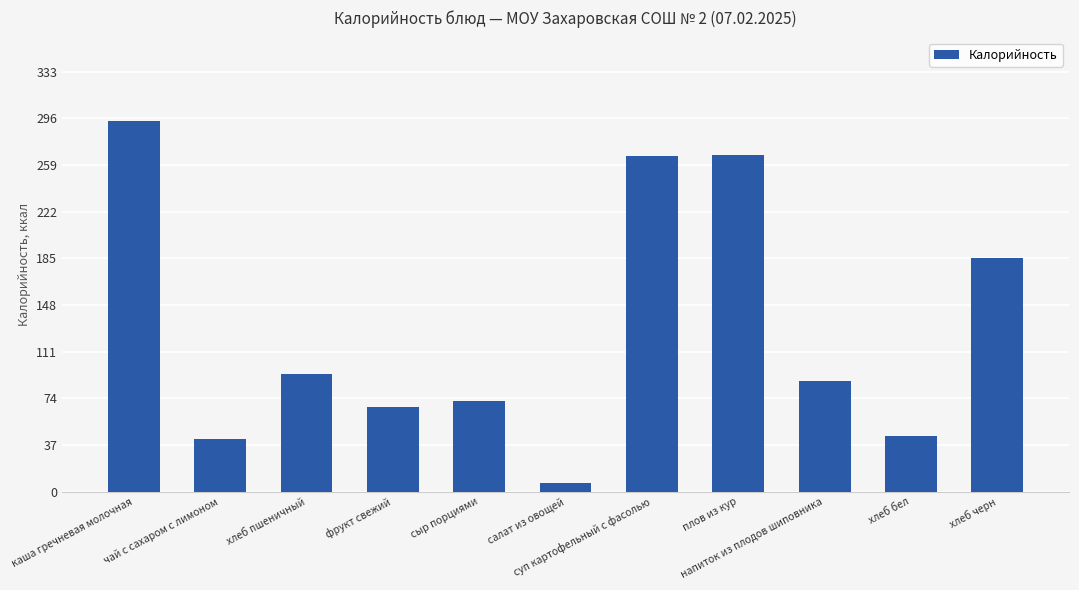

Approximately how many times larger is the value at суп картофельный с фасолью compared to сыр порциями?

3.7